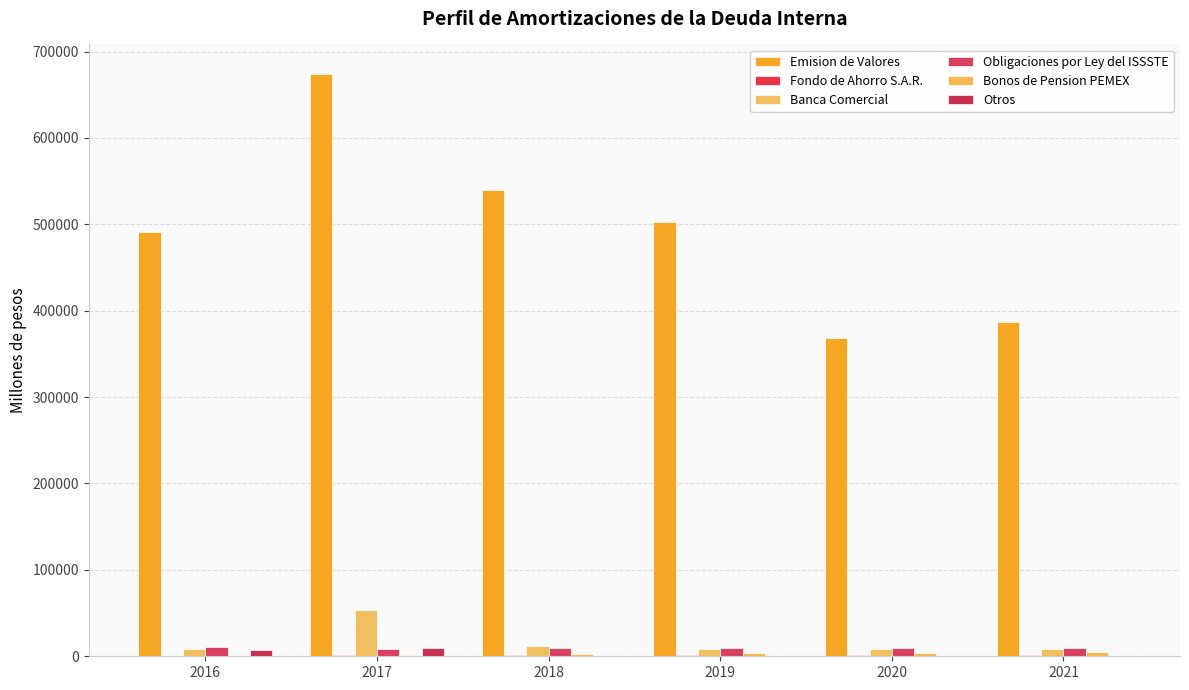

Are the bars horizontal?

No